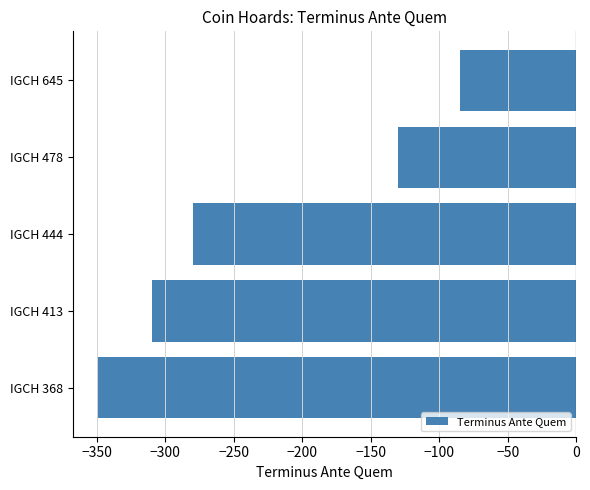

How many values exceed -280?

2